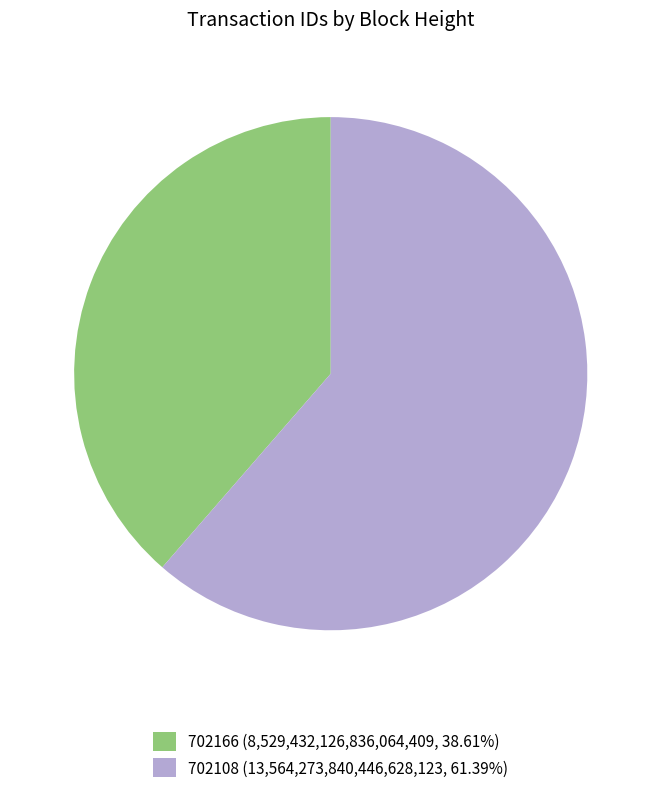

Approximately how many times larger is the value at 702166 (8,529,432,126,836,064,409, 38.61%) compared to 702108 (13,564,273,840,446,628,123, 61.39%)?

0.6